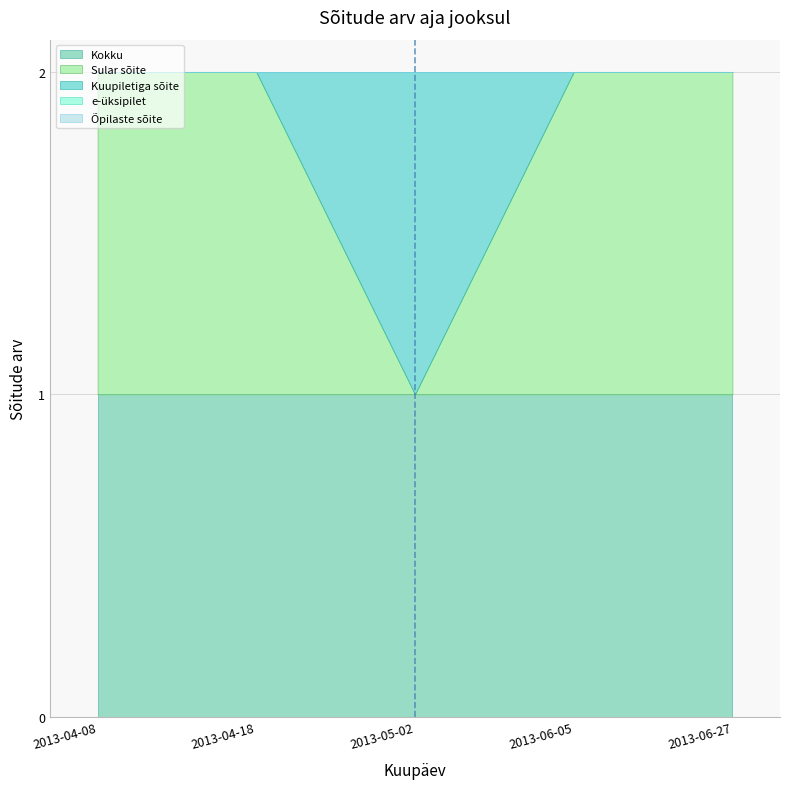

Which has a higher value, 2013-04-18 or 2013-06-27?

2013-04-18